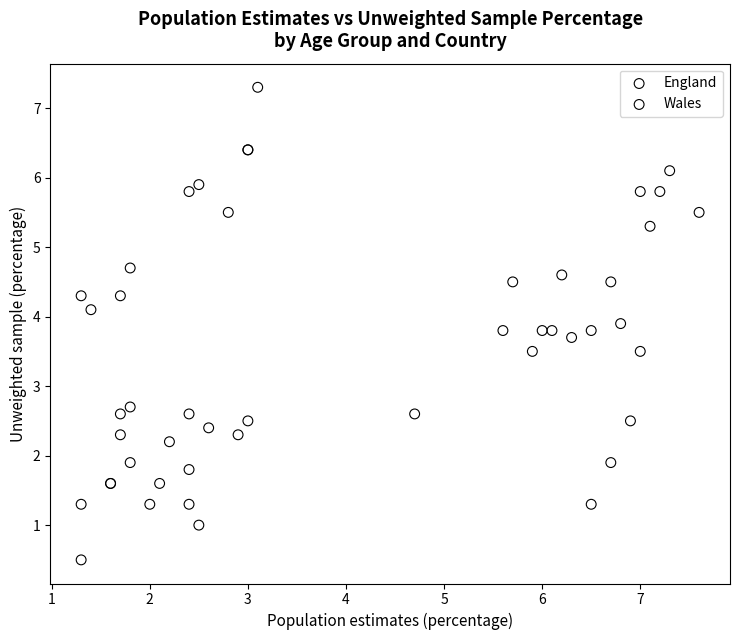

Which series contains the highest Y value?

England